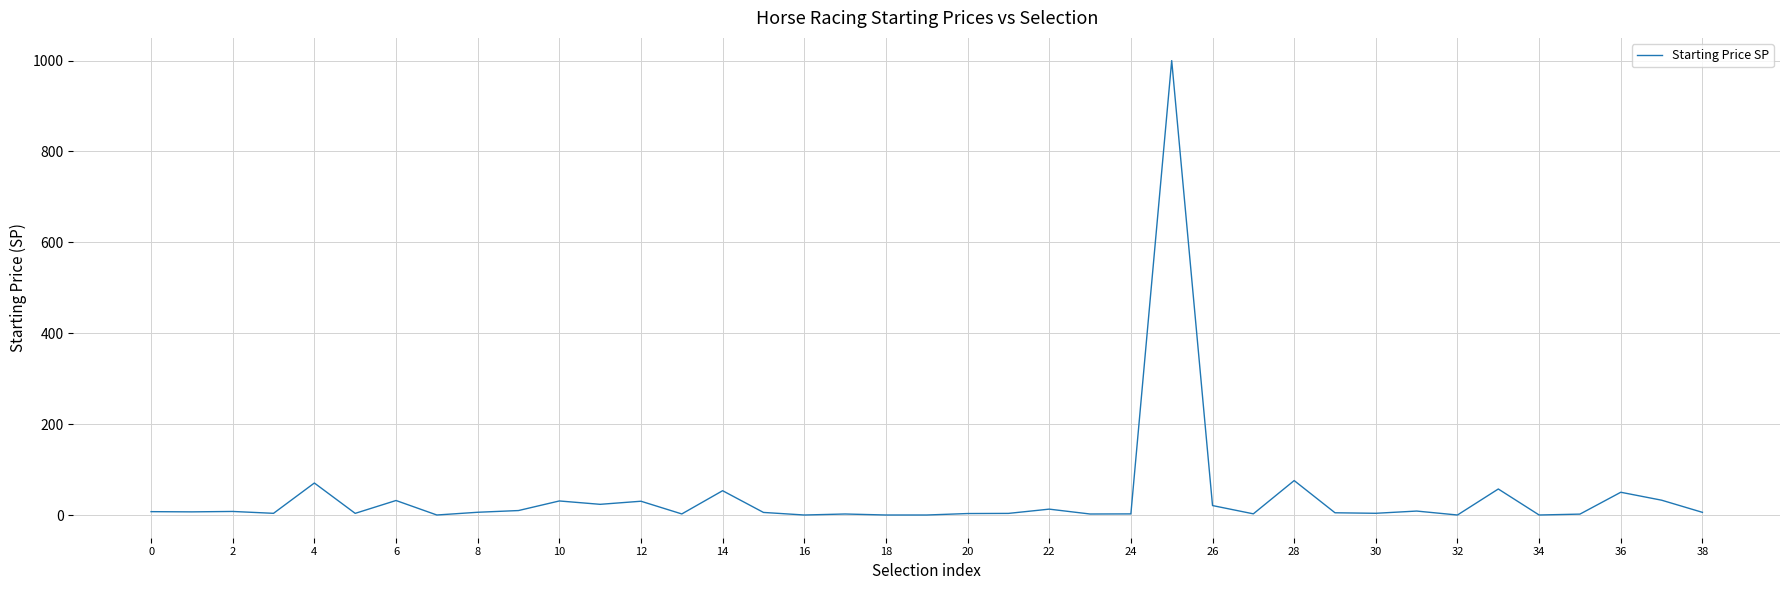

What is the difference between the maximum and minimum values?

1000.0